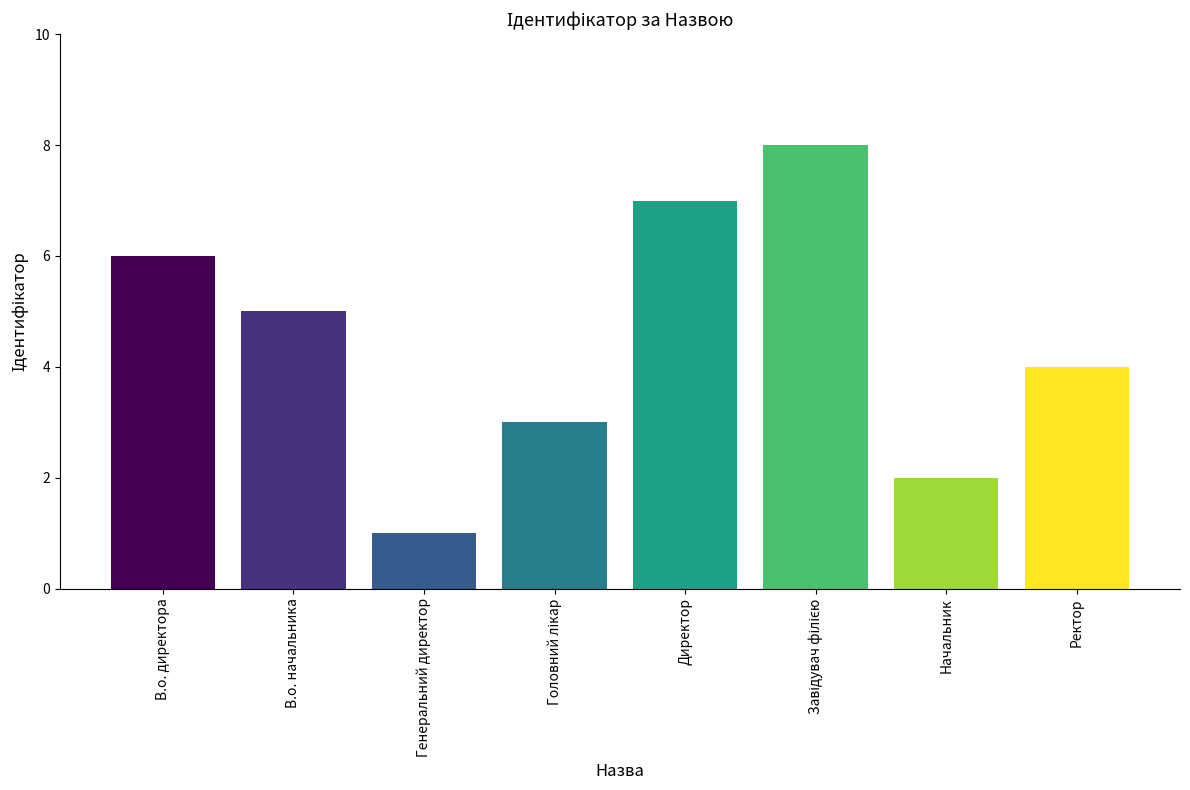

Are the bars grouped side by side (vs. stacked)?

No